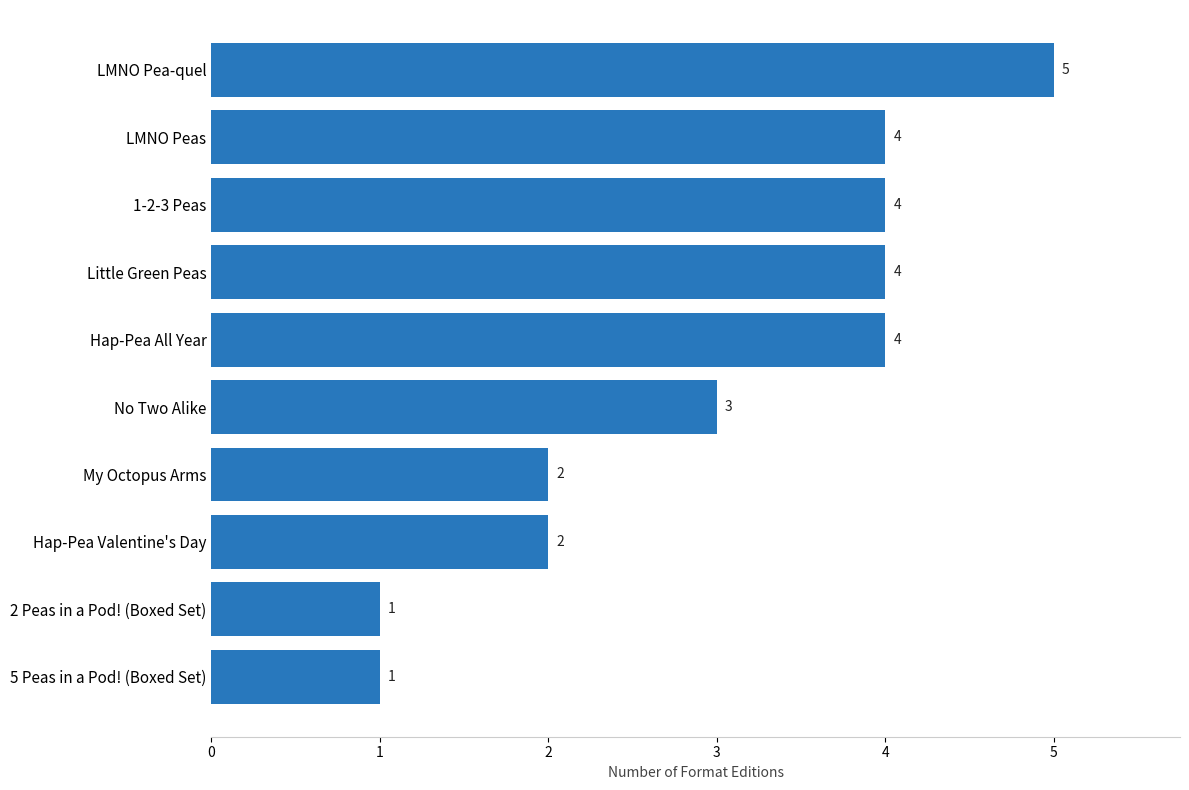

How many values are between 2 and 4?

7